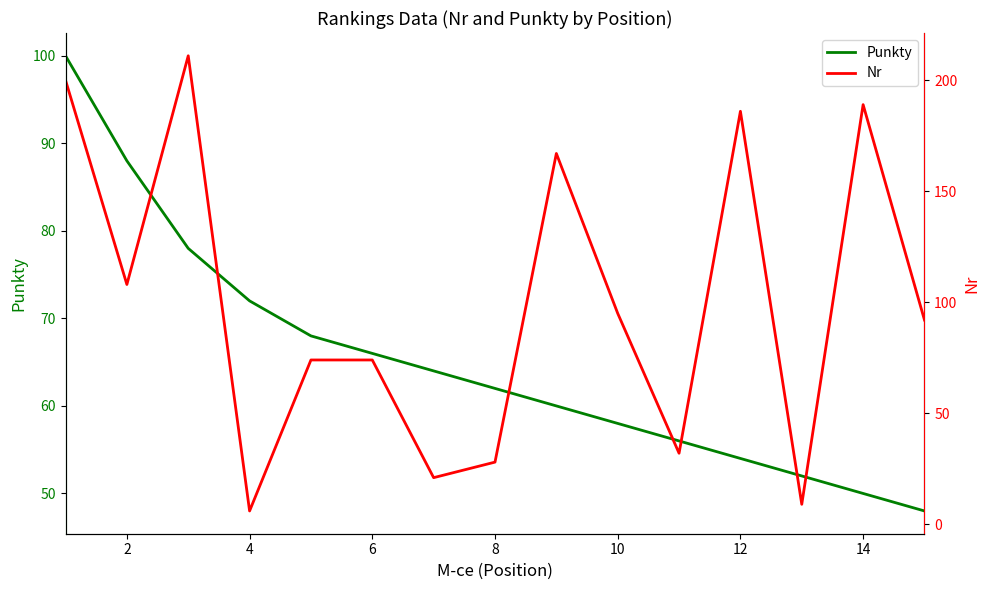

What is the greatest value displayed?

211